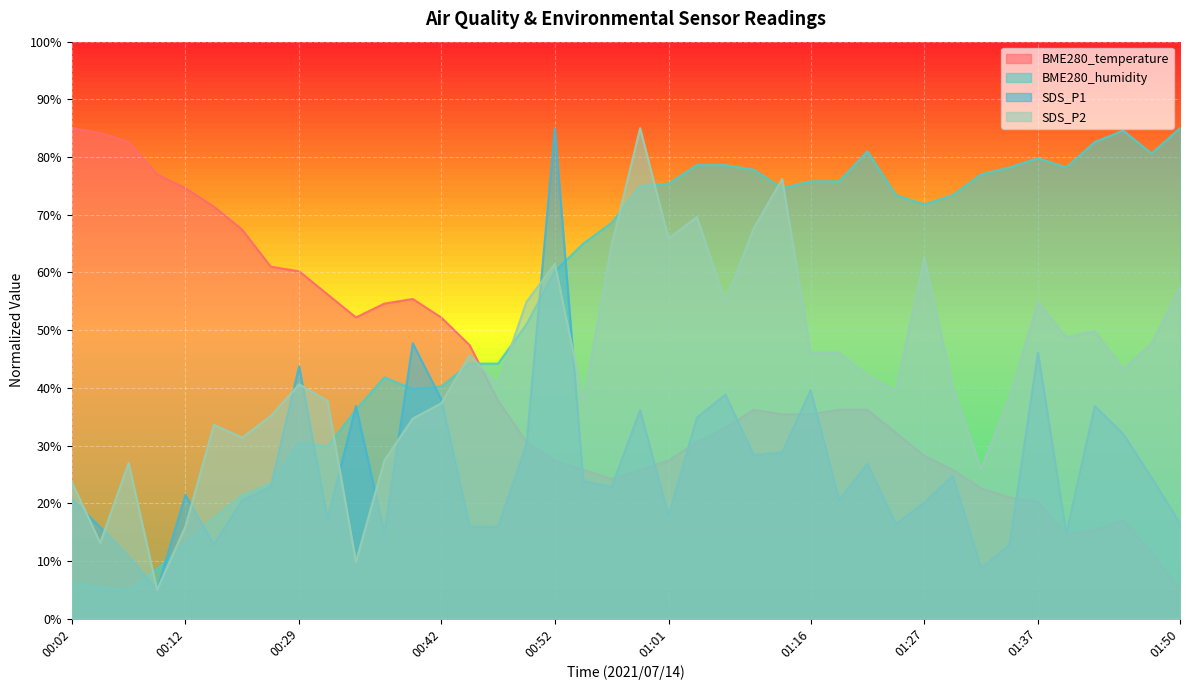

How many distinct data groups are displayed?

4